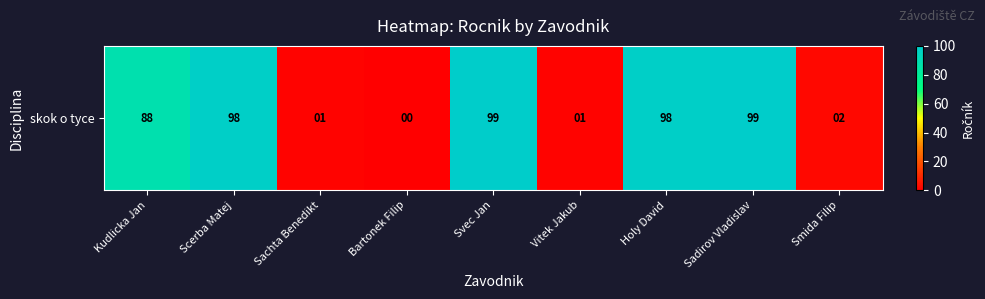

Where does the data first go above 88?

Scerba Matej